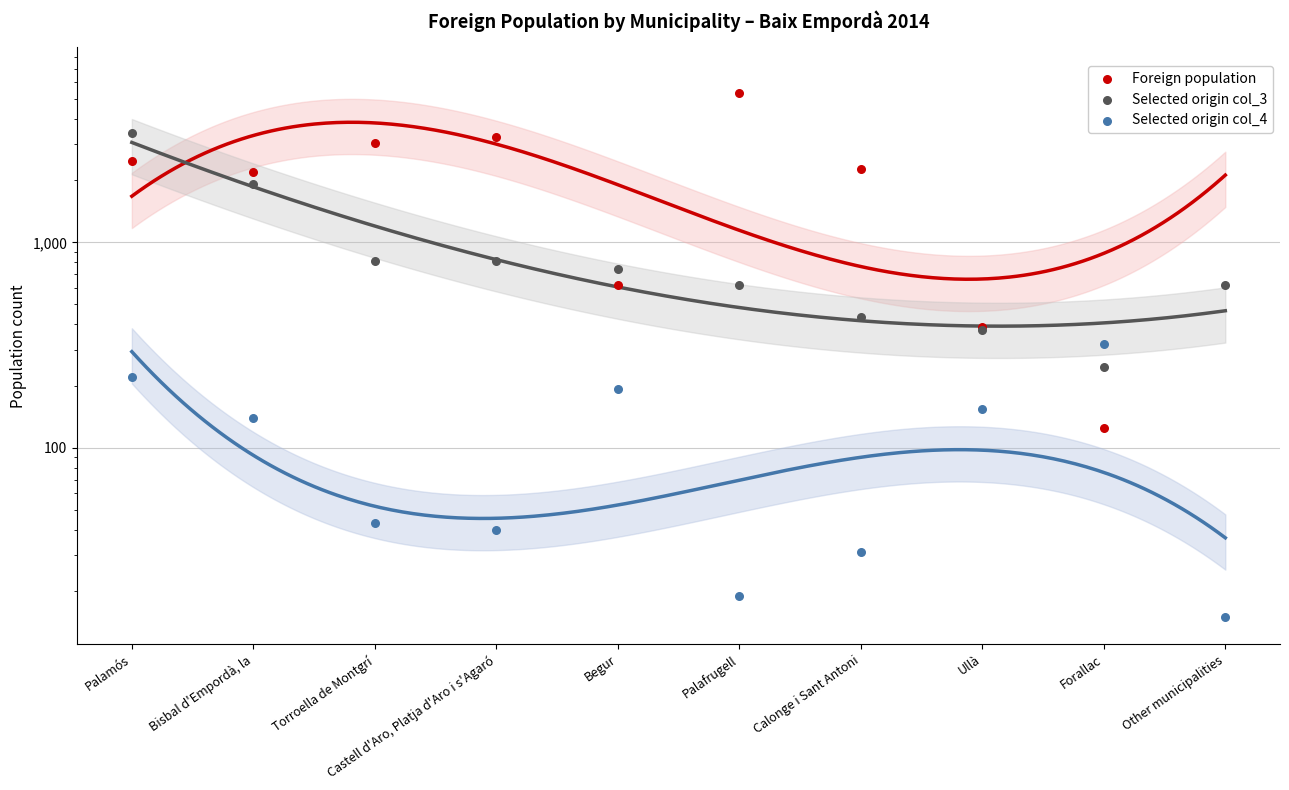

Which series has the largest Y range (max minus min)?

Foreign population